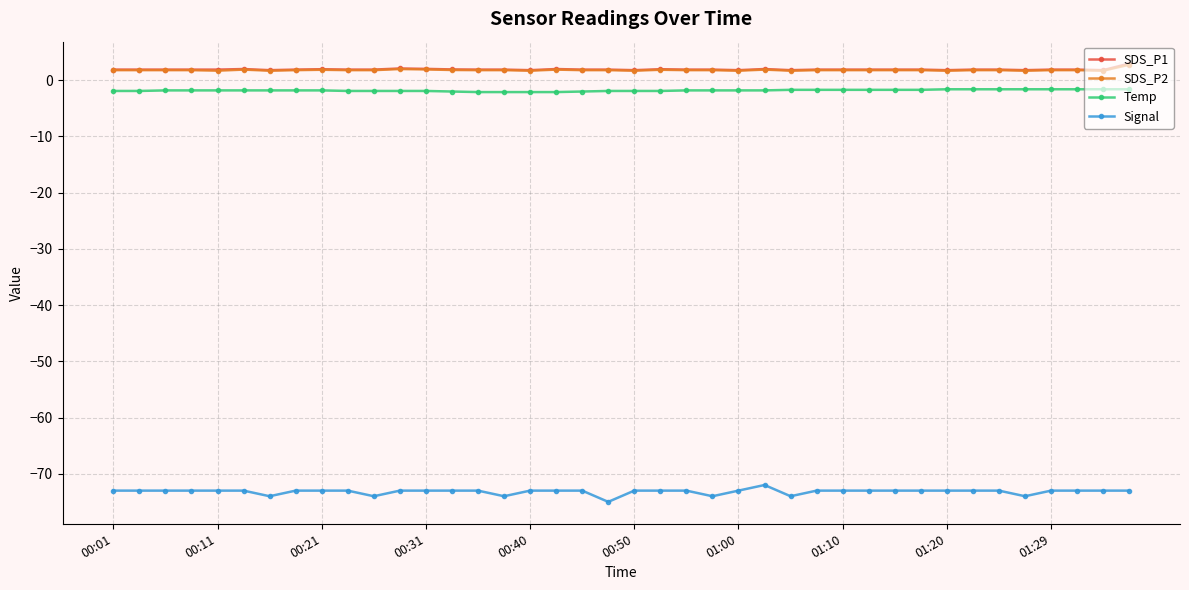

What are all the series names shown in the legend?

SDS_P1, SDS_P2, Temp, Signal